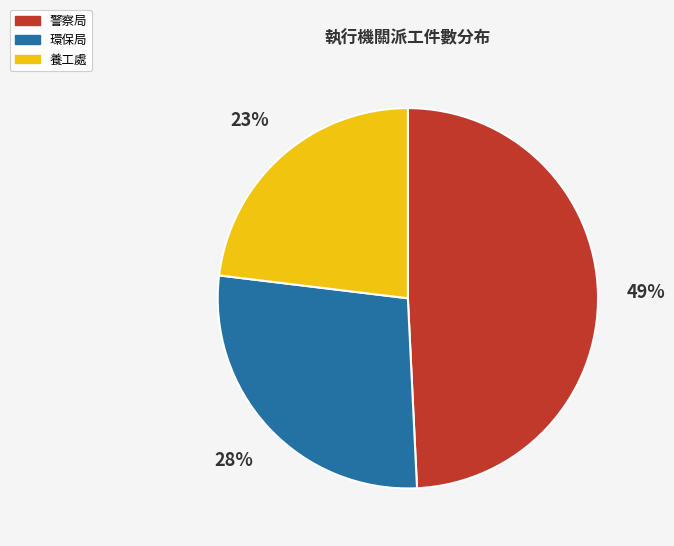

Does any single category account for the majority?

No